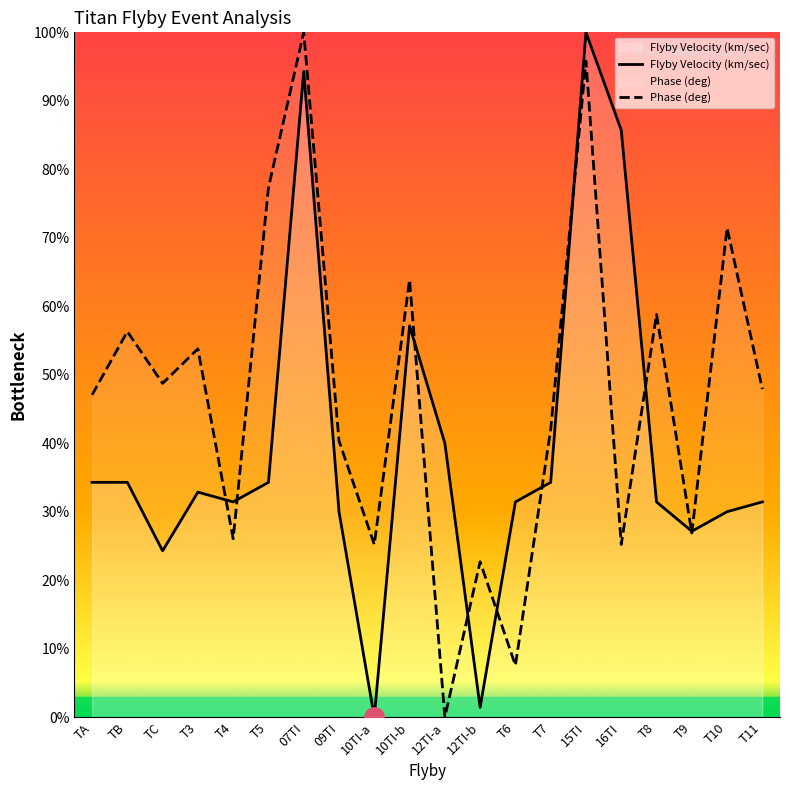

In Phase (deg), how many points are higher than both neighbors (excluding endpoints)?

8